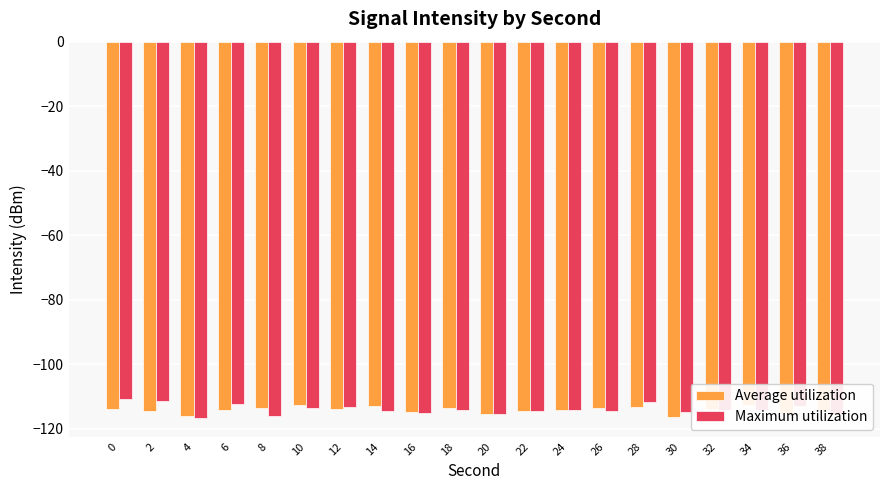

How many groups of bars are there?

20